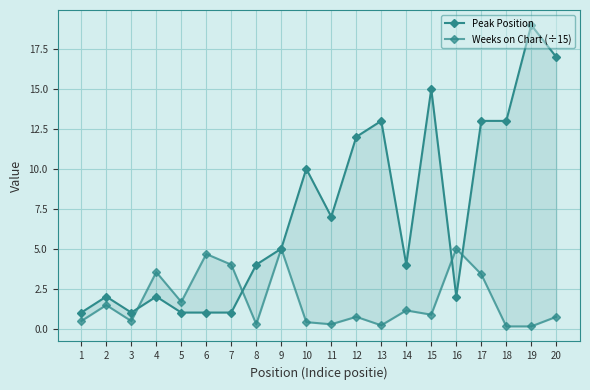

Which series changed the most between 2 and 16?

Weeks on Chart (÷15)